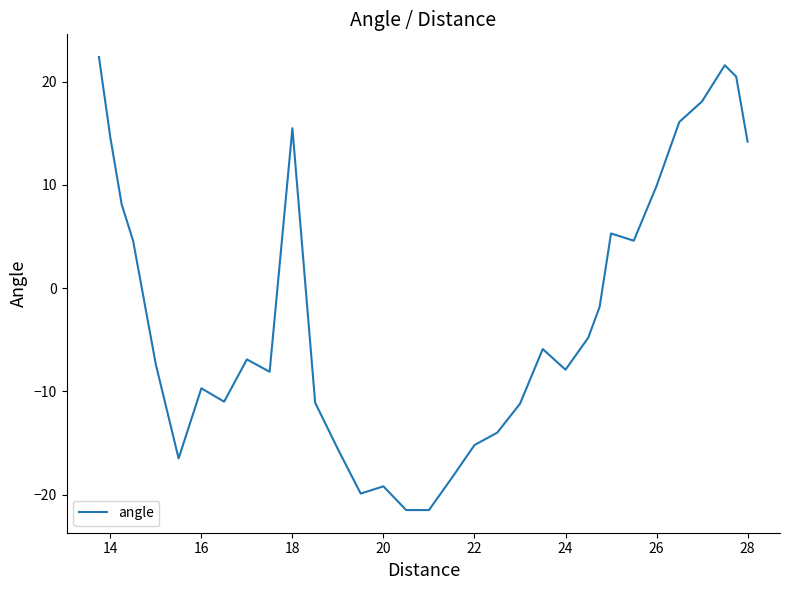

What is the greatest value displayed?

22.4